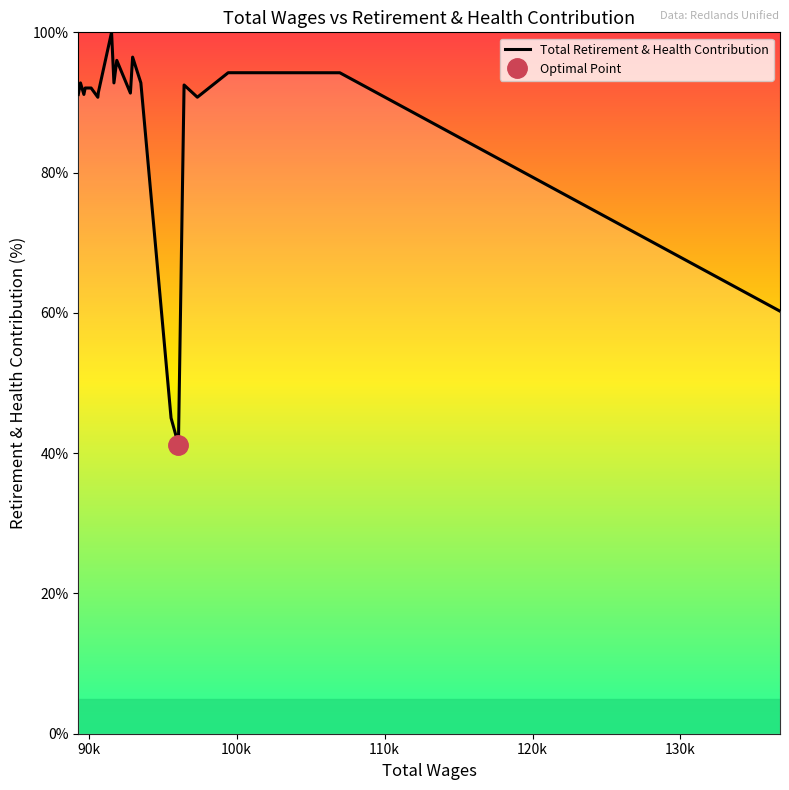

What is the sum of all values?

1729.0